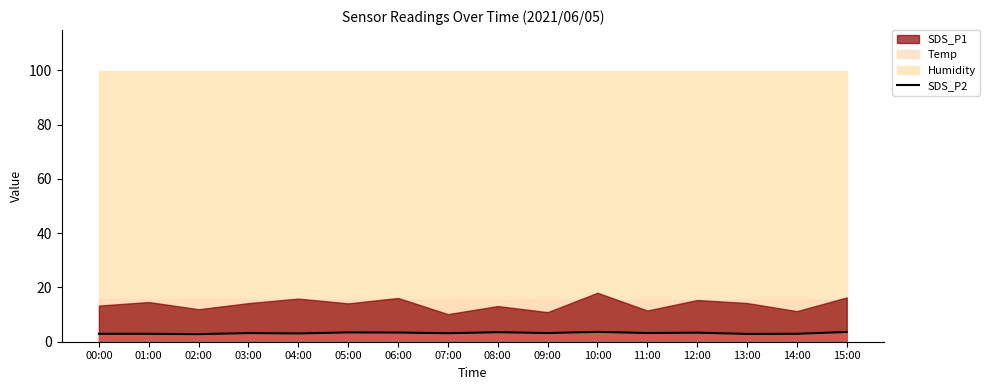

Reading left to right, extract all data points from this chart.

00:00=2.9	01:00=2.9	02:00=2.8	03:00=3.2	04:00=3.0	05:00=3.4	06:00=3.4	07:00=3.1	08:00=3.5	09:00=3.2	10:00=3.6	11:00=3.2	12:00=3.3	13:00=2.9	14:00=2.9	15:00=3.6